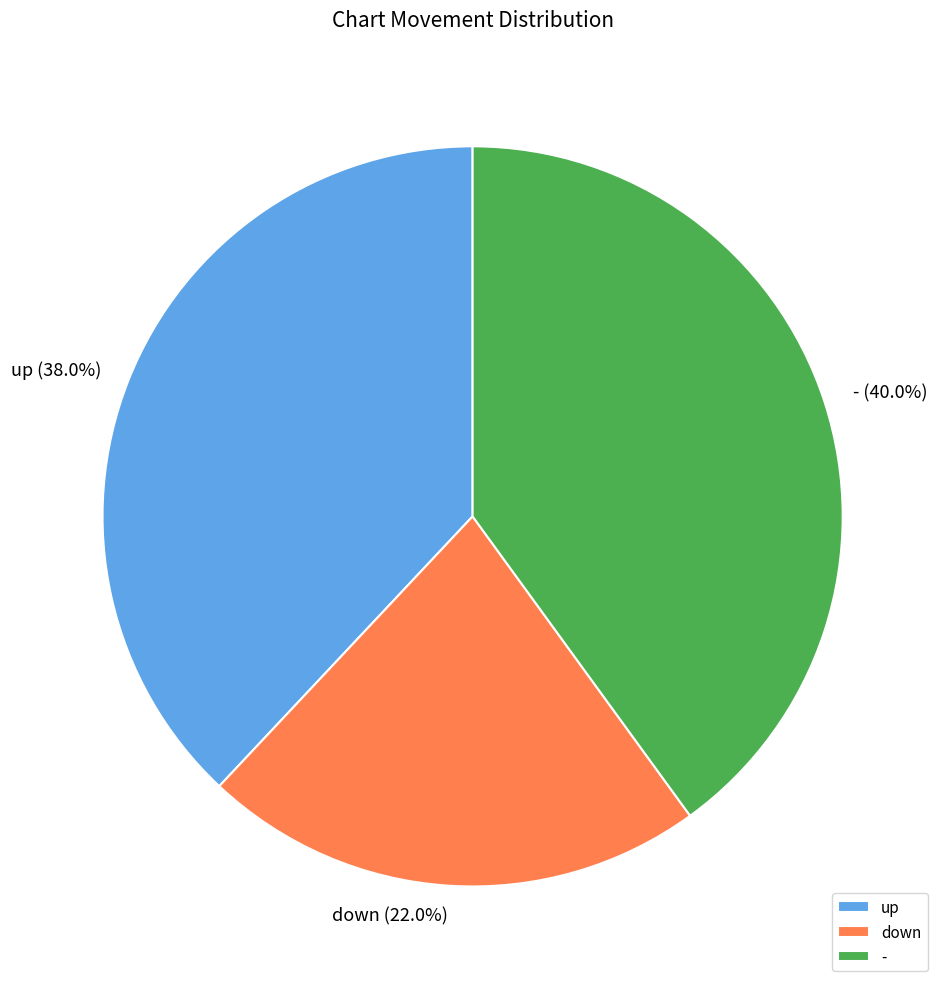

The down slice represents 13% of the pie. True or false?

False